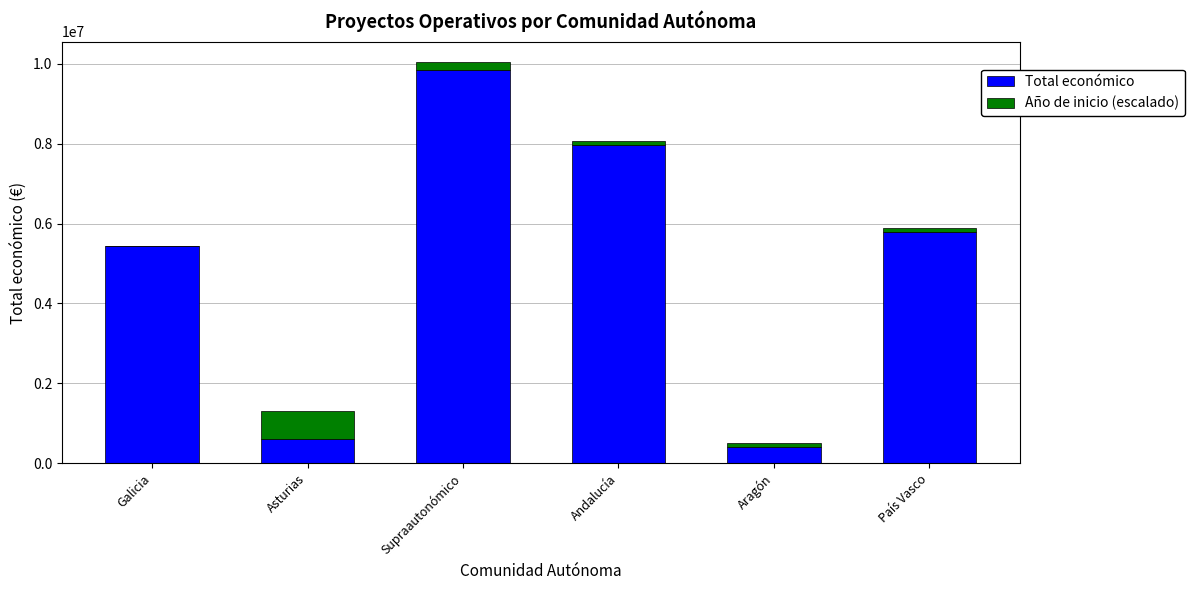

Is it true that Total económico equals 600000 at Asturias?

True